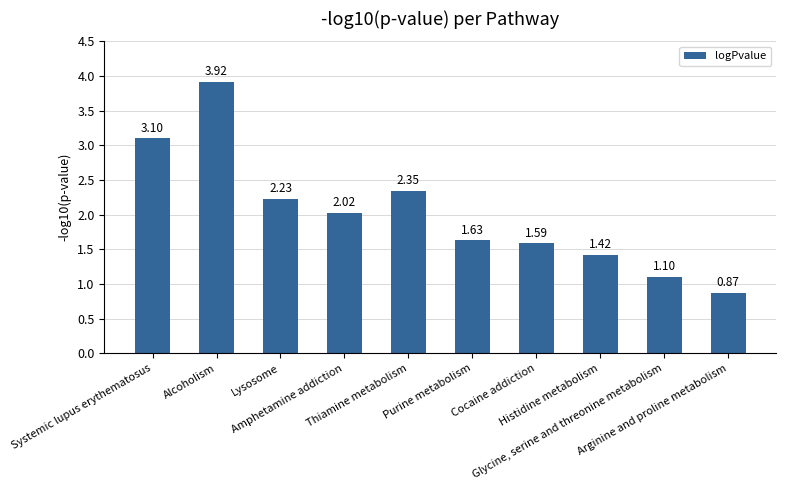

Rank the categories by value from highest to lowest.

Alcoholism, Systemic lupus erythematosus, Thiamine metabolism, Lysosome, Amphetamine addiction, Purine metabolism, Cocaine addiction, Histidine metabolism, Glycine, serine and threonine metabolism, Arginine and proline metabolism